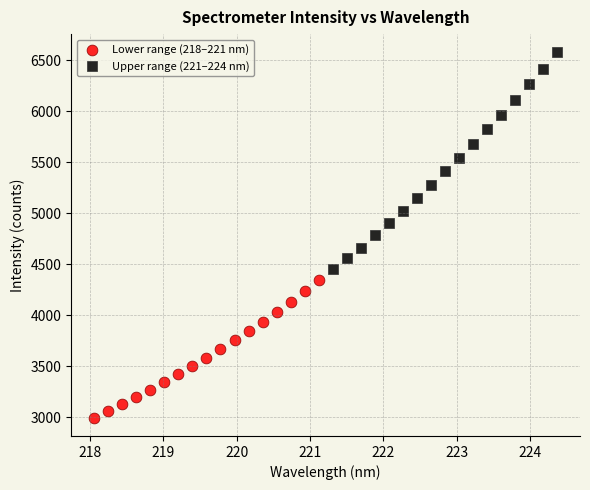

Which series reaches the maximum Y coordinate?

Upper range (221–224 nm)